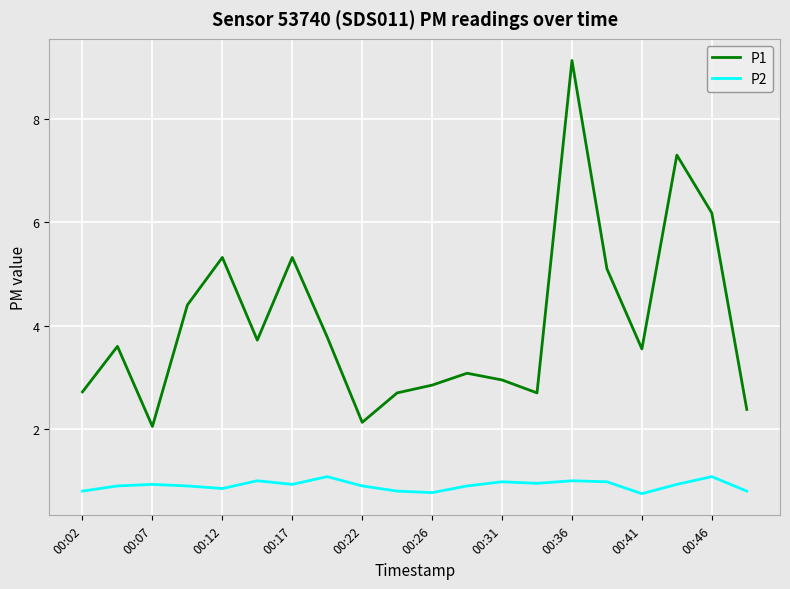

Which series has the largest range (max minus min)?

P1